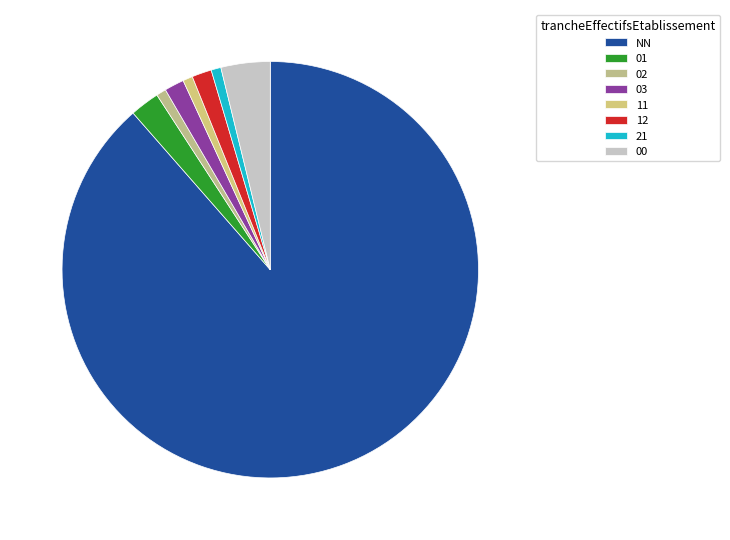

Approximately how many times larger is the value at 12 compared to 21?

2.0